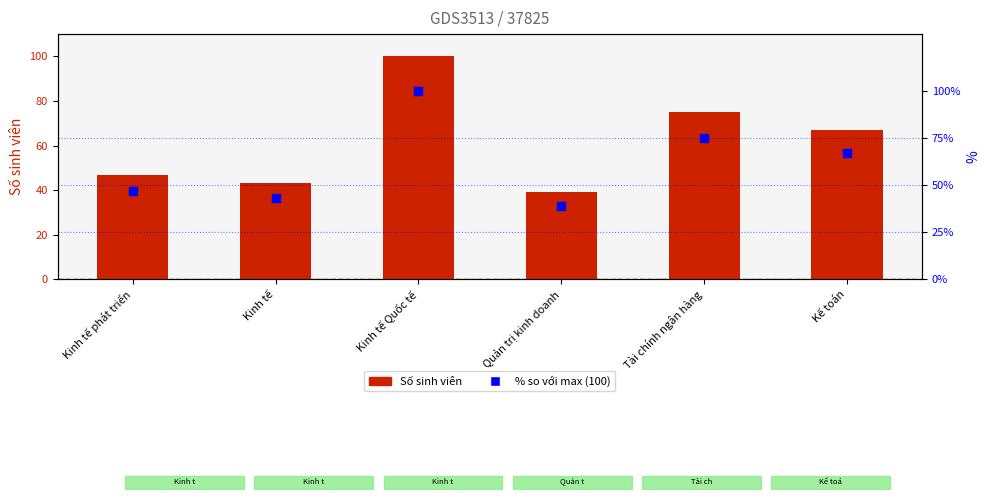

Which series contains the lowest Y value?

Số sinh viên